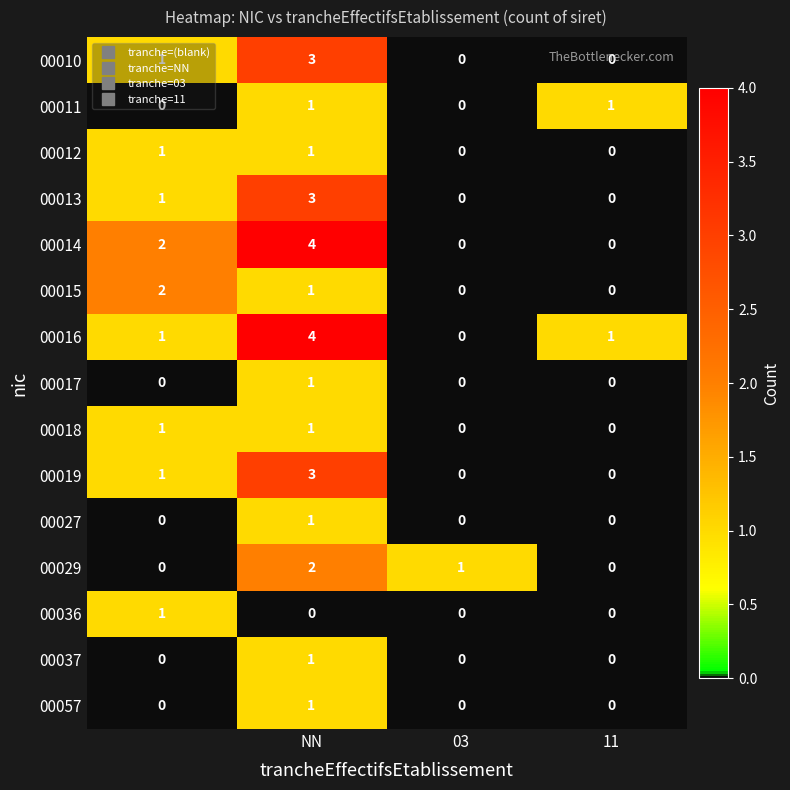

What is the maximum value for 00010?

3